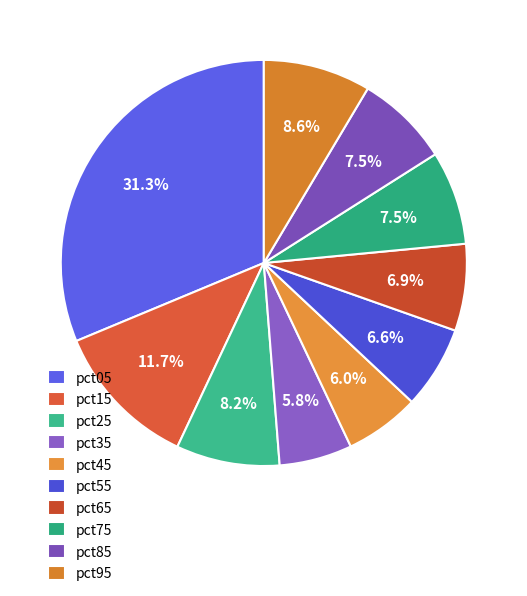

How many segments does this pie chart have?

10